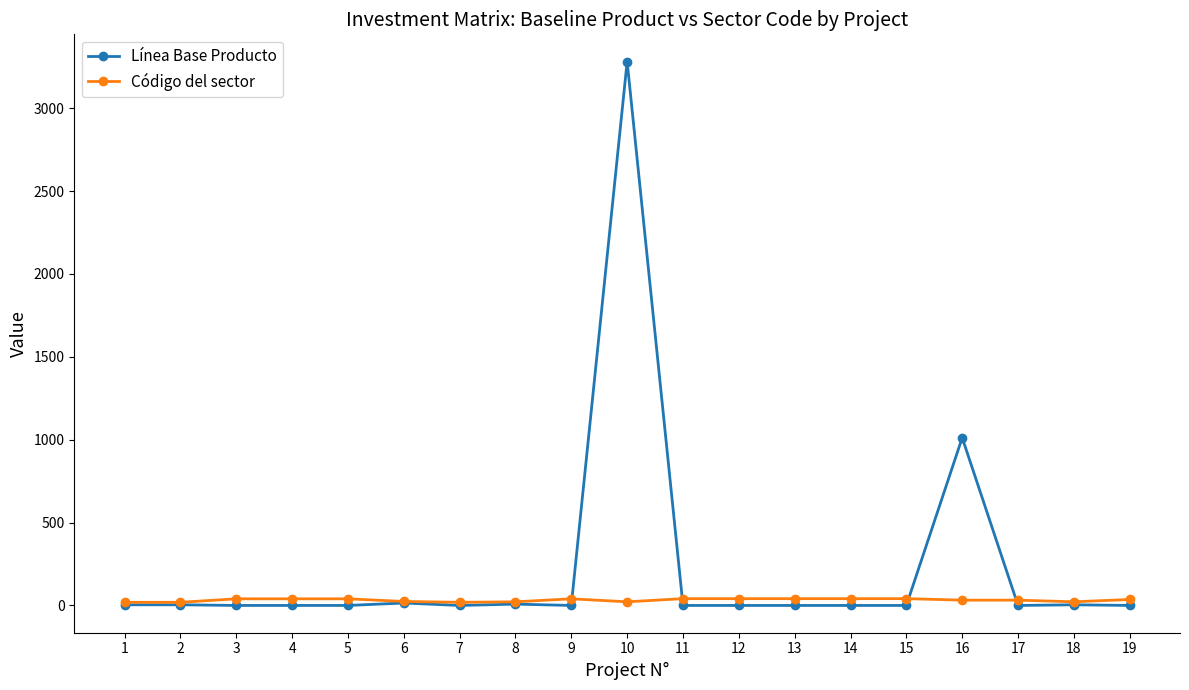

Which series has the widest spread of values?

Línea Base Producto